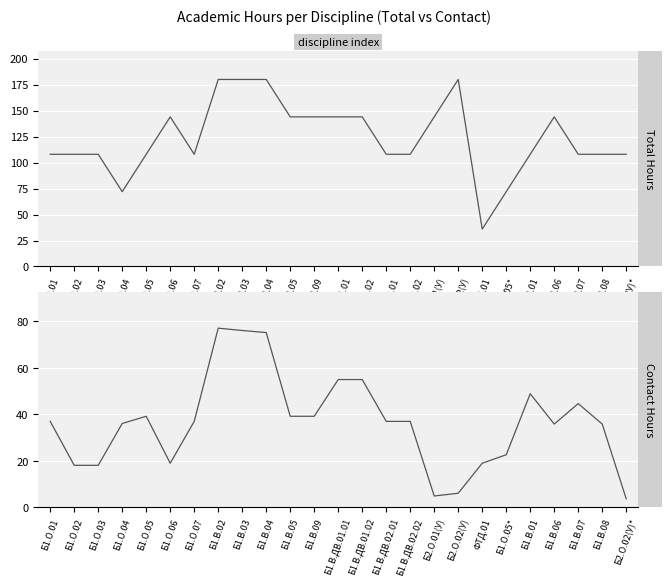

In Contact Hours, how many points are higher than both neighbors (excluding endpoints)?

4